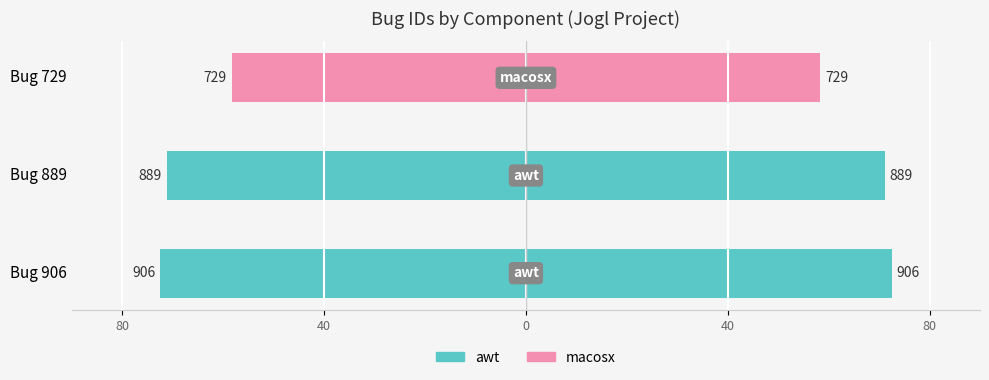

How many categories are shown in the chart?

3